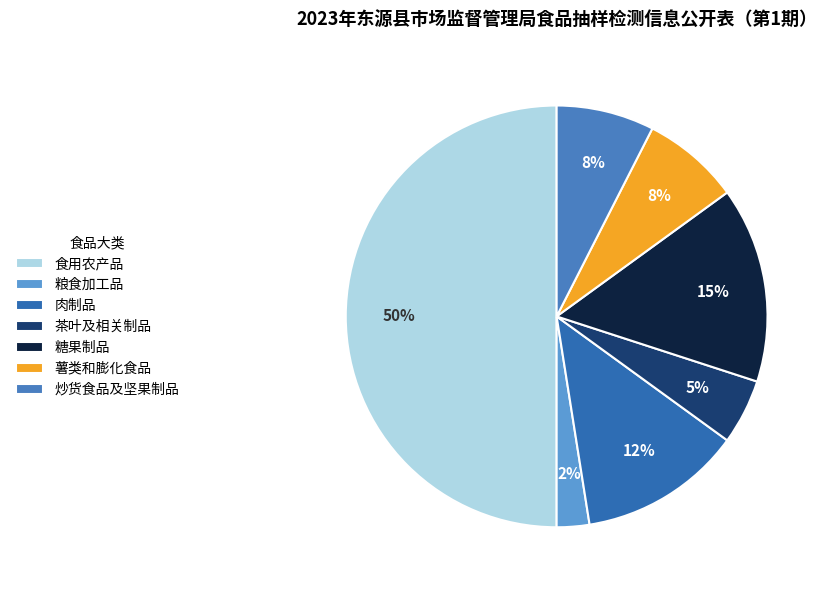

The 炒货食品及坚果制品 slice represents 8% of the pie. True or false?

True